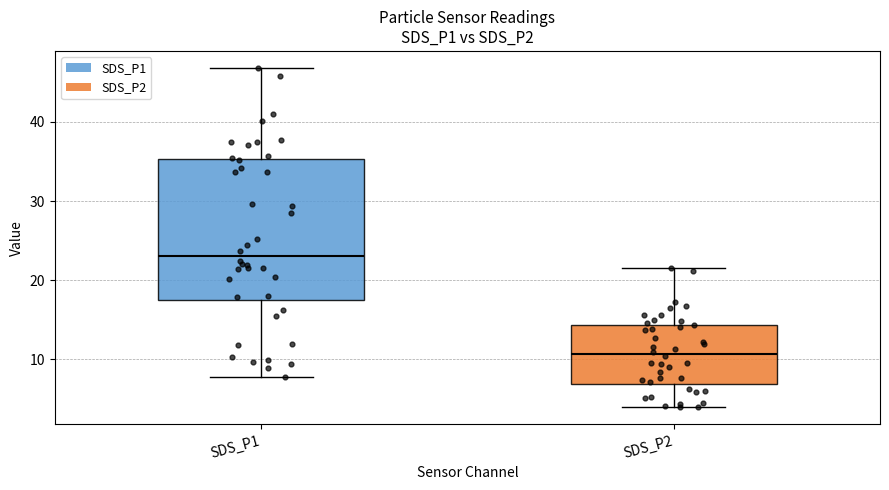

Reading left to right, transcribe this box plot: for each box, give where its median line is, the range the box spans, and where its two whiskers end, as read against the y-axis. The values are not printed on the chart, so give them approximately, as read against the axis.

SDS_P1: median 23, box 17 to 35, whiskers 8 to 47
SDS_P2: median 11, box 7 to 14, whiskers 4 to 22